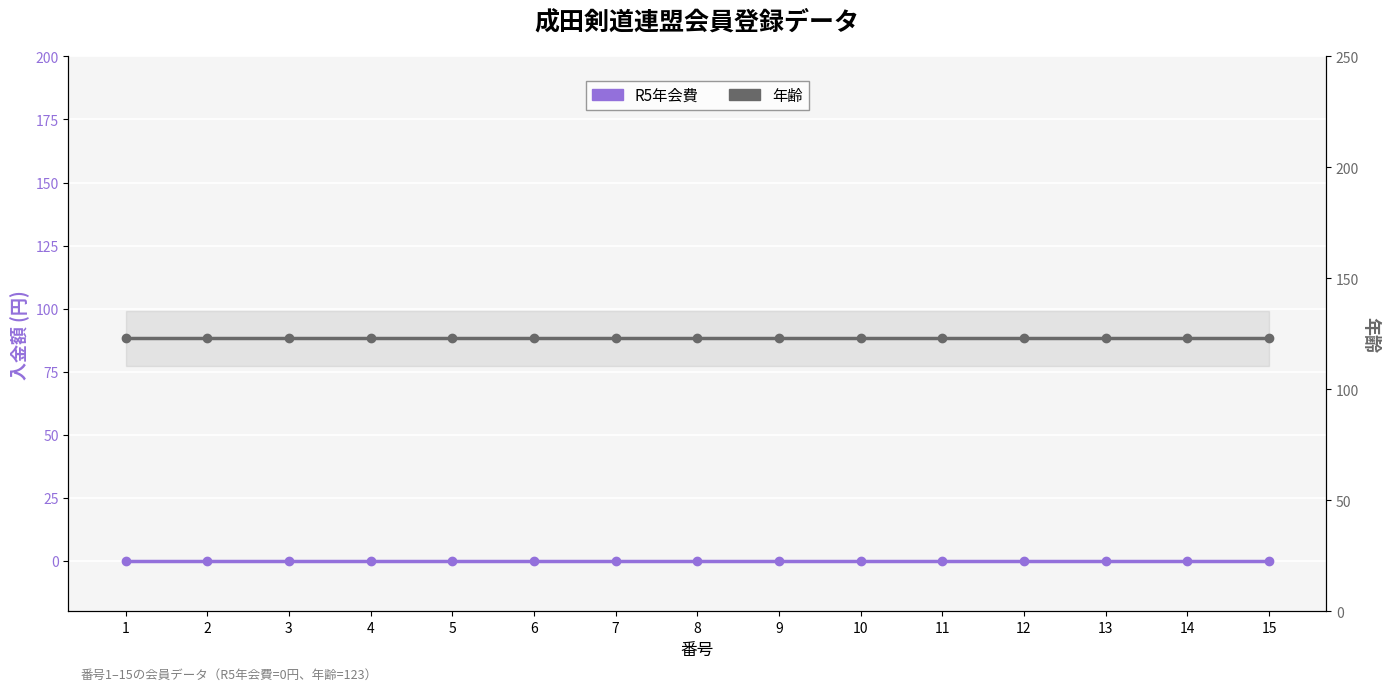

What is the sum of the 年齢 values at 4 and 6?

246